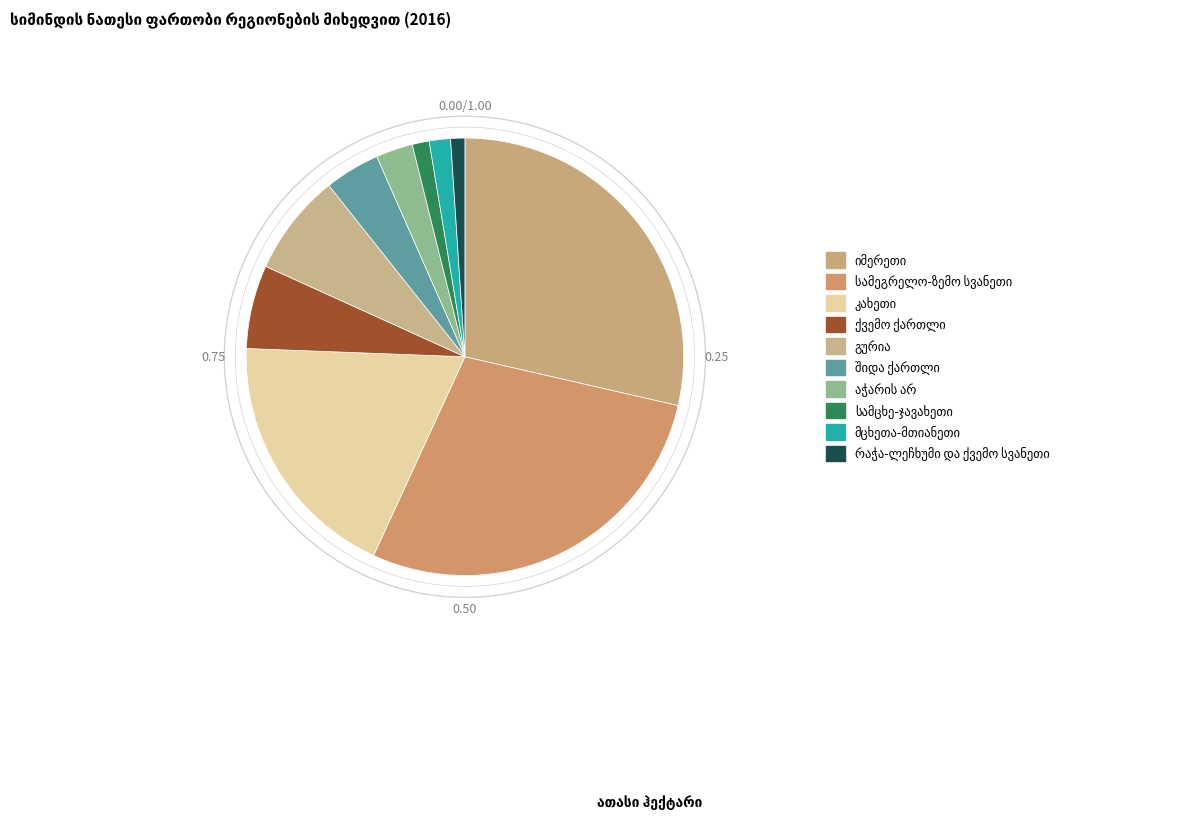

What is the largest slice in the pie chart?

იმერეთი